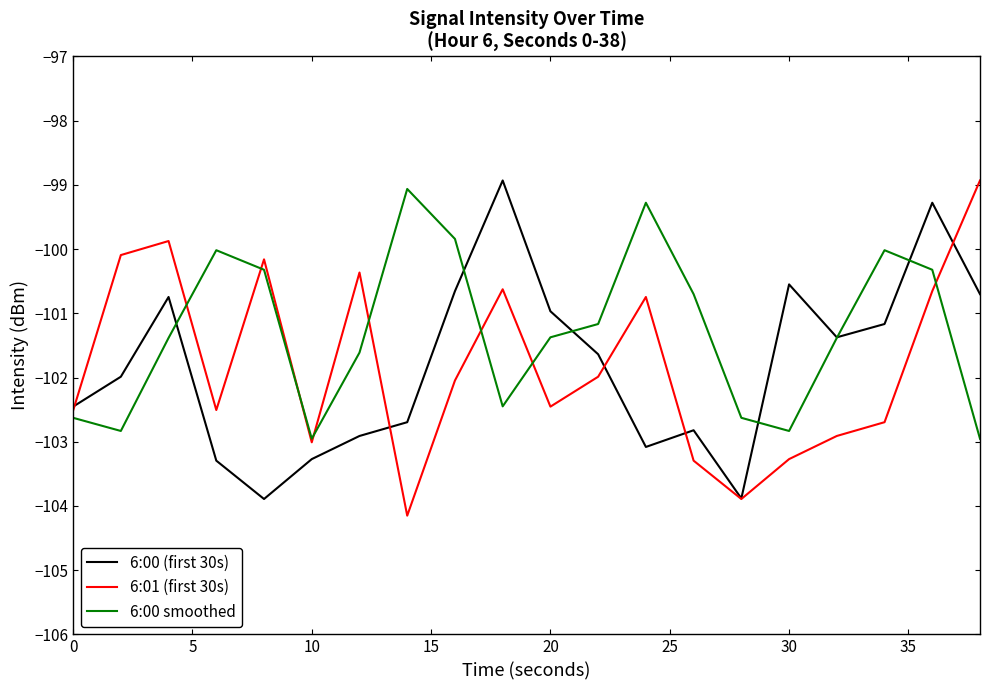

True or false: 6:01 (first 30s) has more than 2 points higher than both neighbors.

True